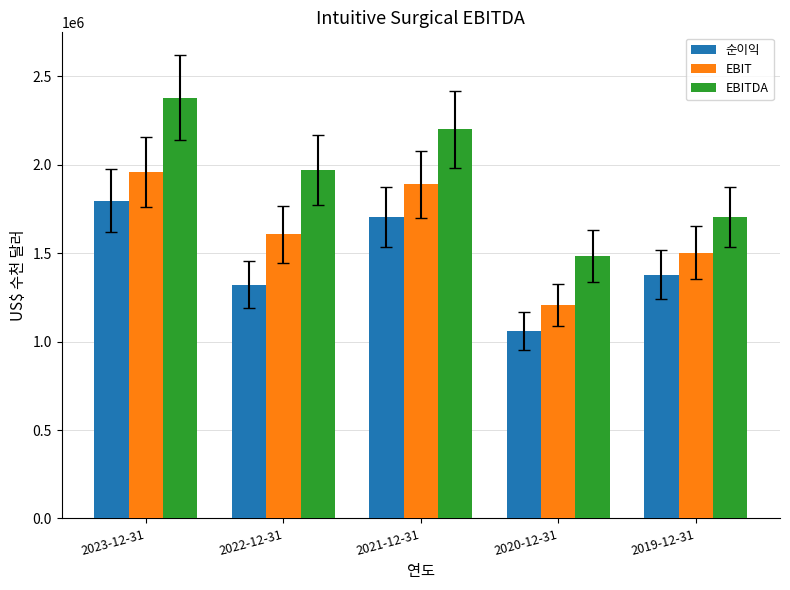

How many bars are there in each group?

3